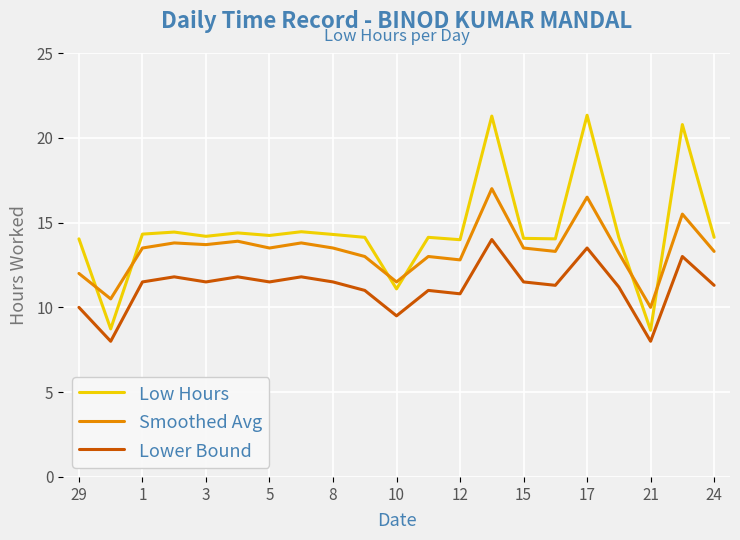

Which series has the largest total across all categories?

Low Hours